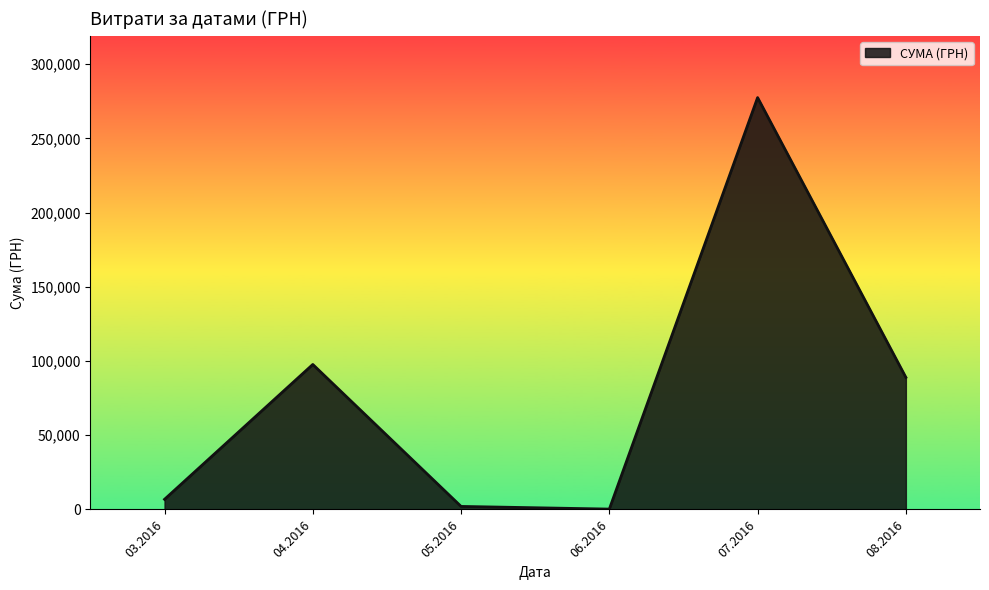

Reading left to right, list all the values displayed in this chart.

6820.7	97671.7	2037.7	240.0	277444.5	88967.1